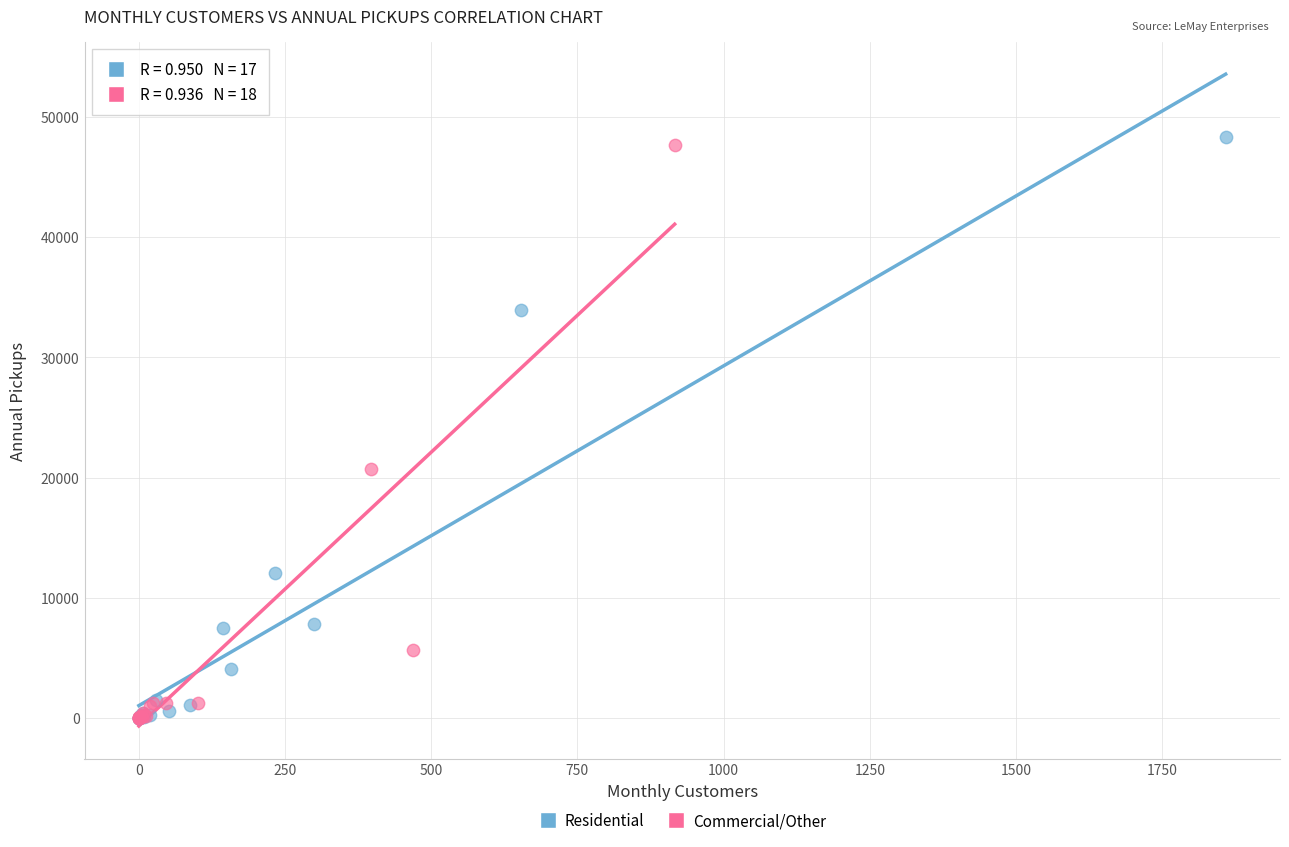

What are all the series names shown in the legend?

Residential, Commercial/Other